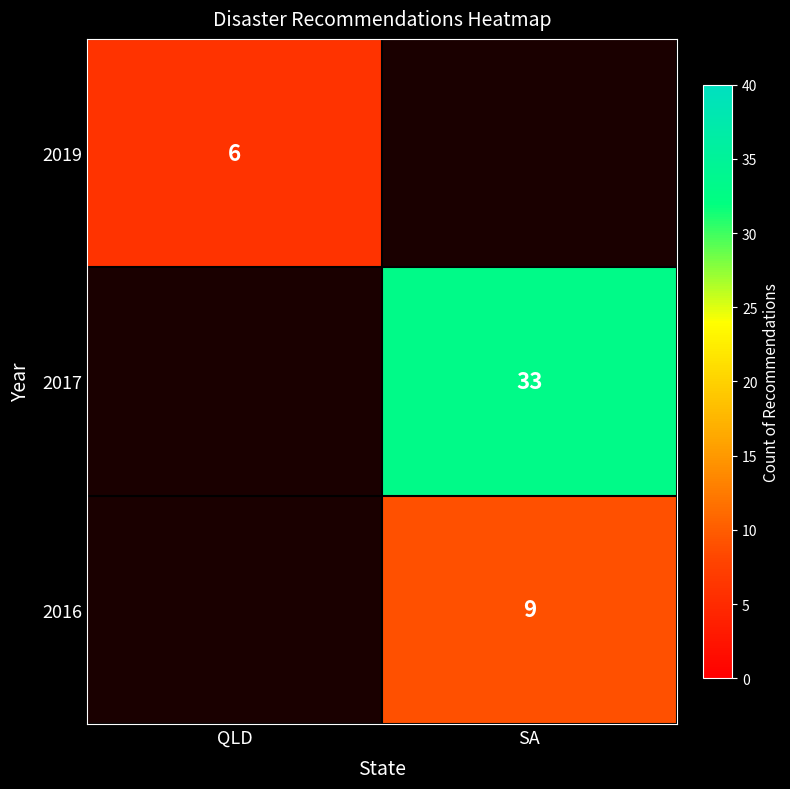

Which category has the lowest value across all series?

QLD